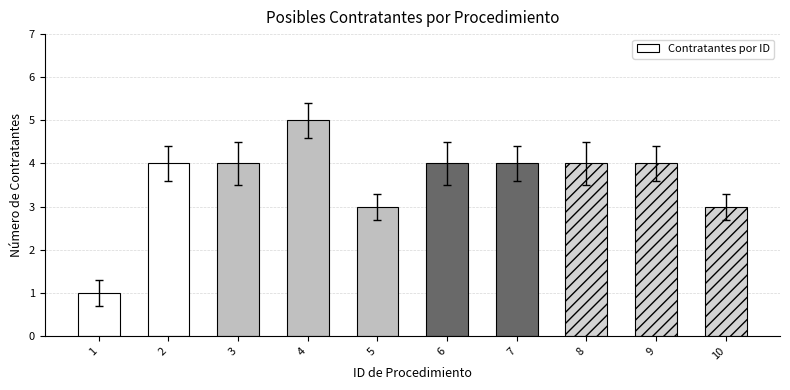

What value does the data have at 1?

1